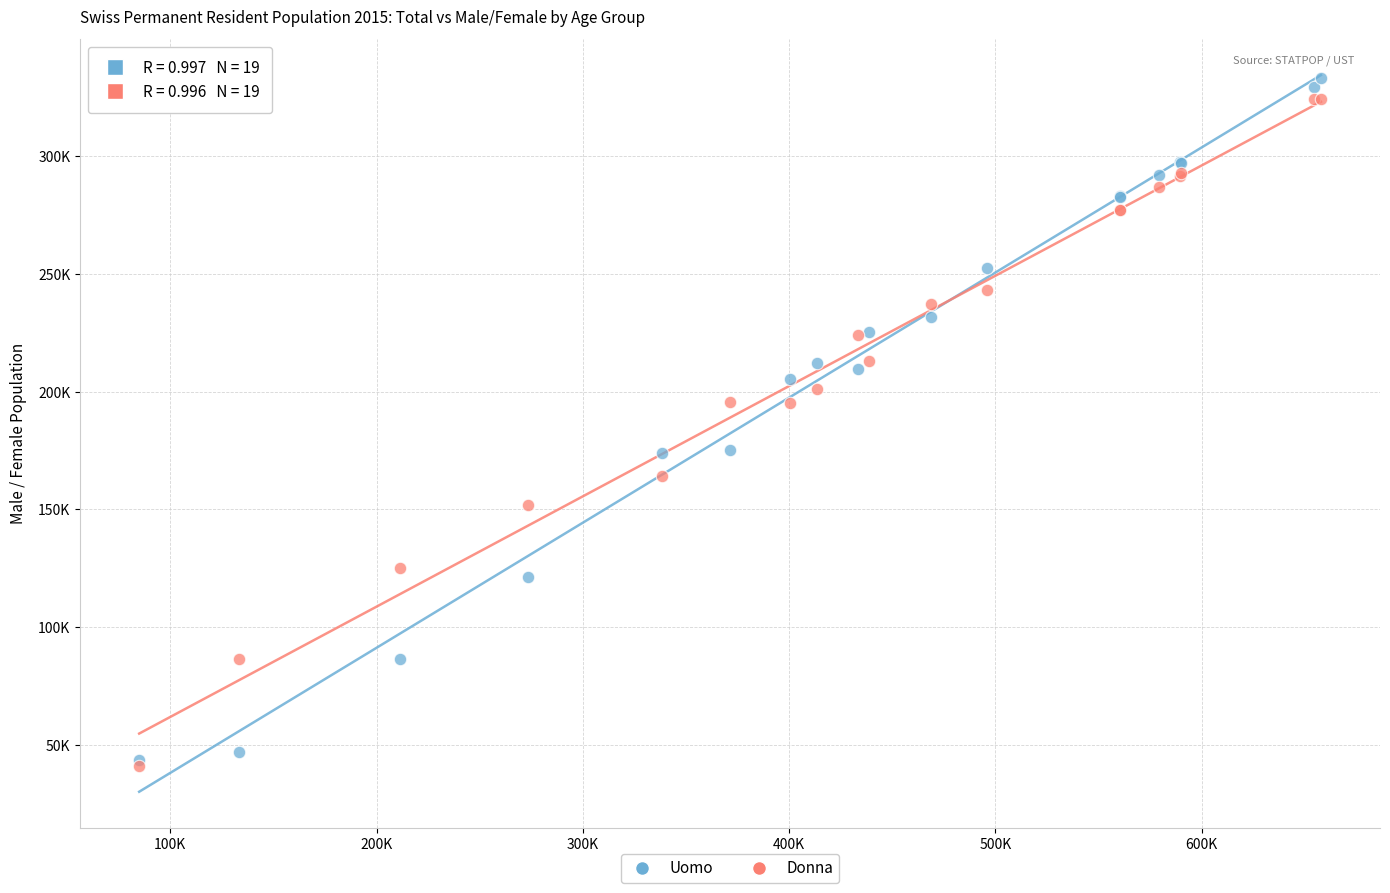

What are all the series names shown in the legend?

Uomo, Donna